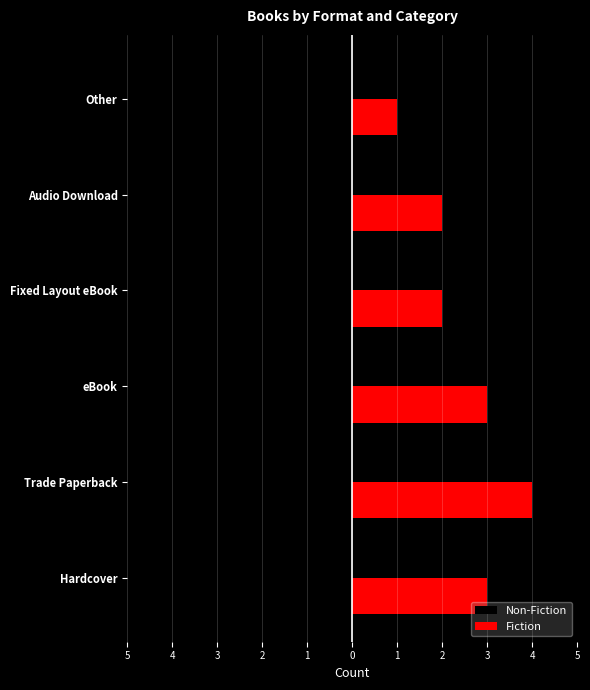

What are all the series names shown in the legend?

Non-Fiction, Fiction